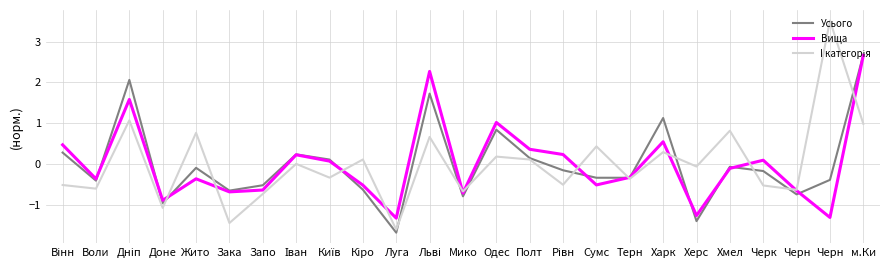

What is the sum of the Вища values at Черк and Херс?

-1.2